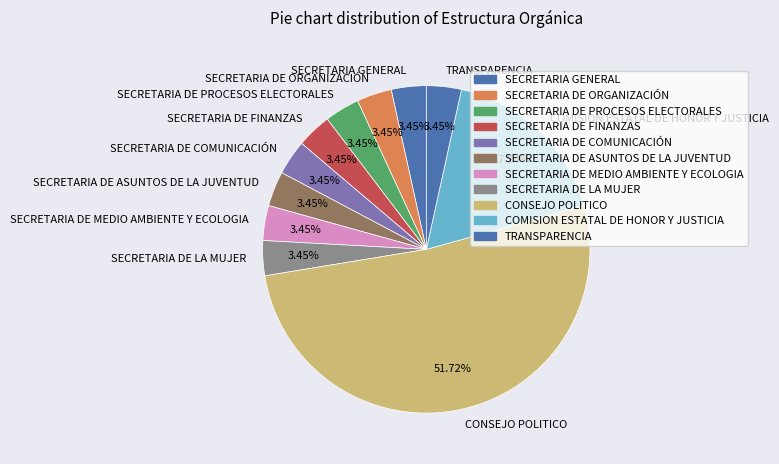

Is SECRETARIA DE MEDIO AMBIENTE Y ECOLOGIA the majority of the pie?

No